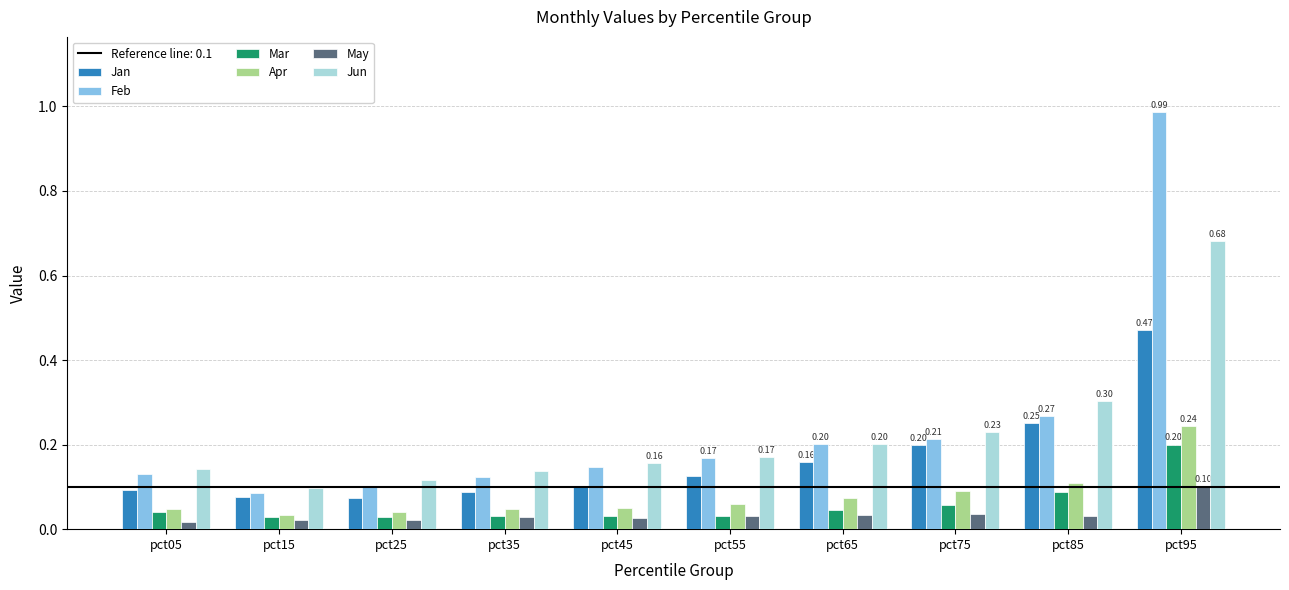

What is the difference between the maximum and minimum values in the Jun series?

0.6